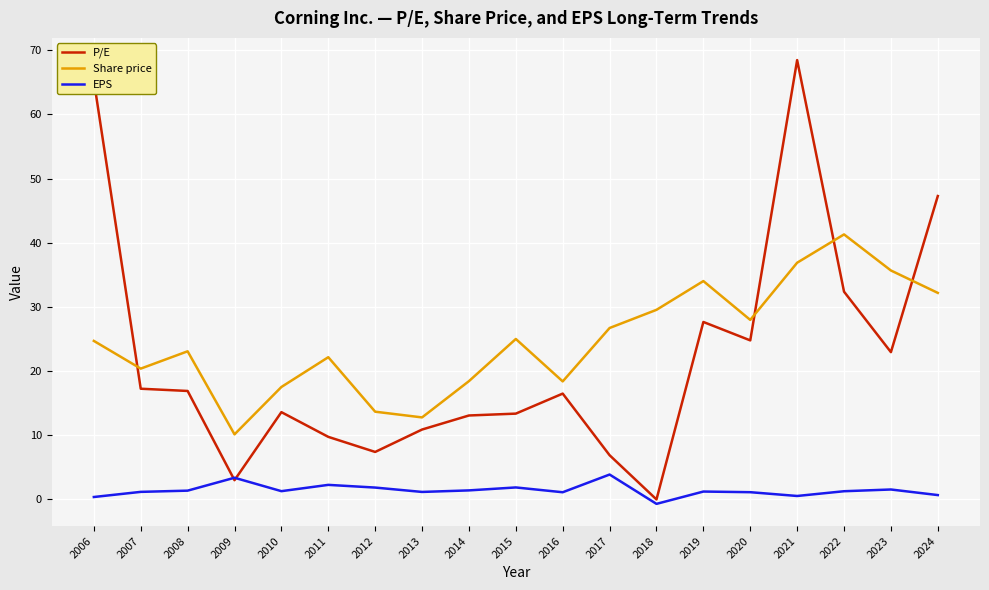

At which label does Share price first exceed 24?

2006